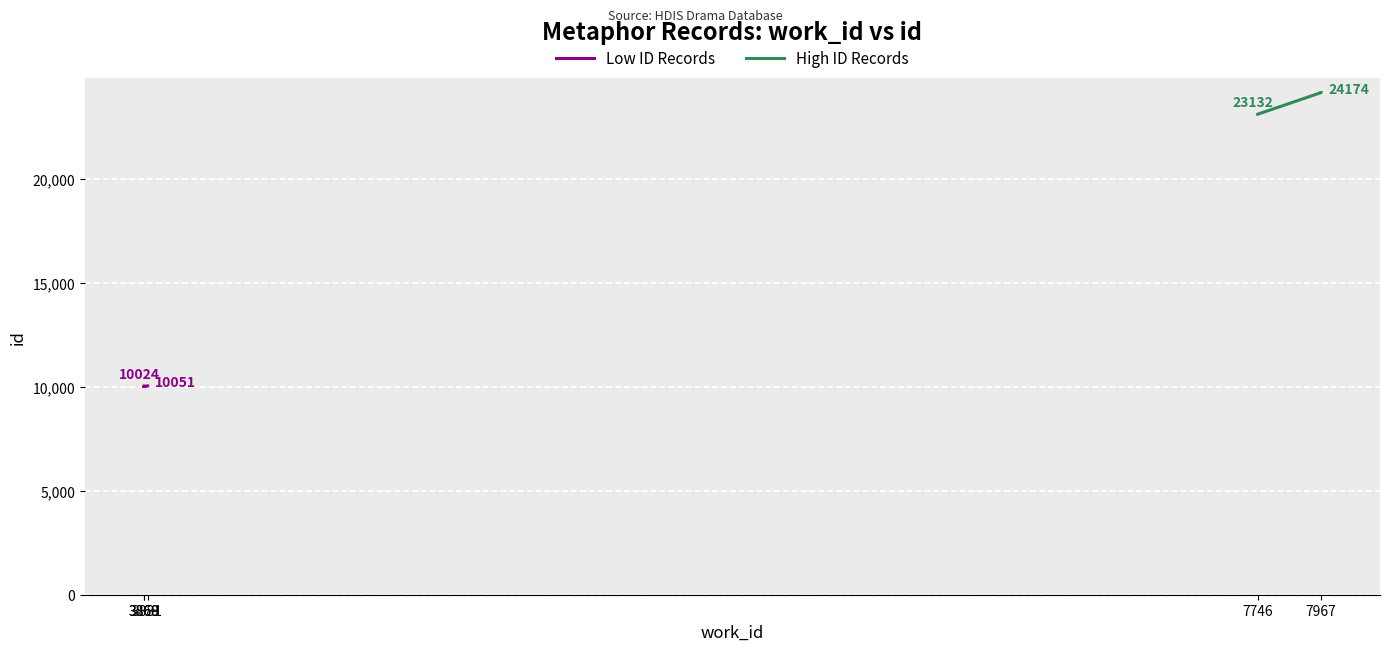

At which label does id first exceed 10052?

3868